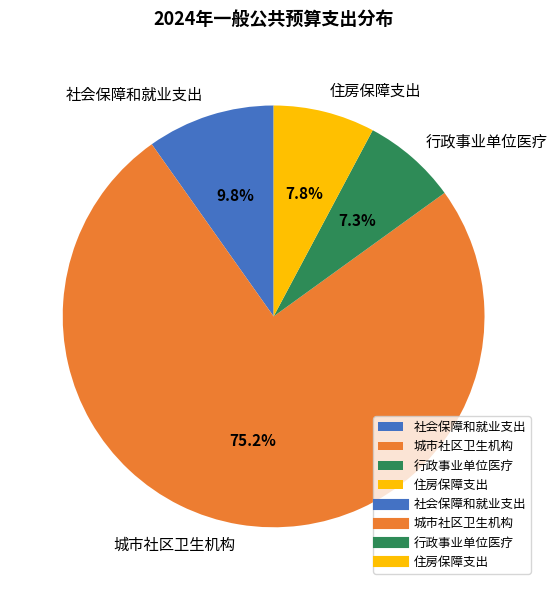

Is it true that 城市社区卫生机构 is 75% of the pie?

True